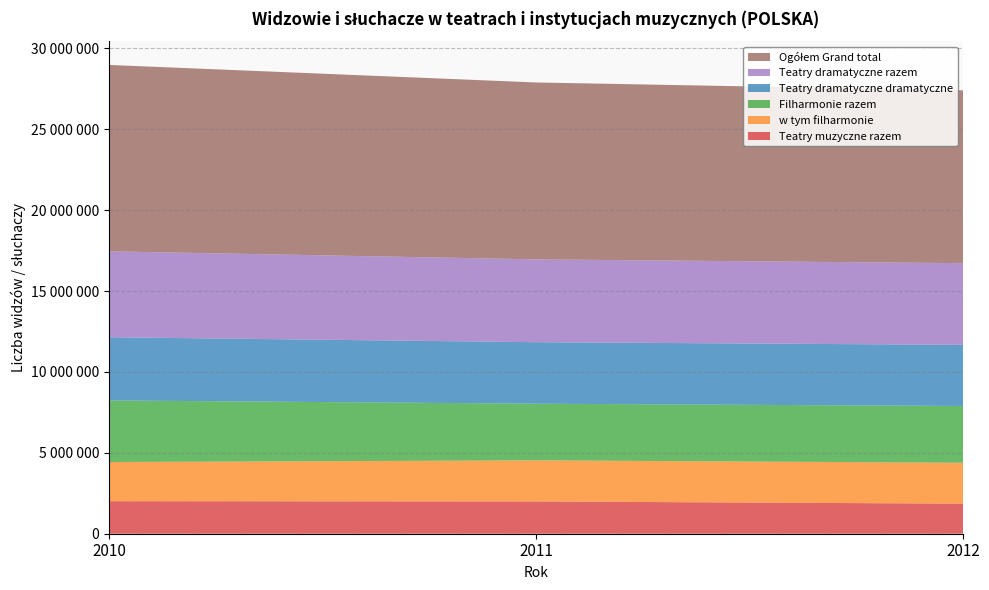

Reading right to left, extract all data points from this chart.

Ogółem Grand total: 10681048	10935647	11522245
Teatry dramatyczne razem: 5049981	5120855	5311847
Filharmonie razem: 3508375	3502297	3808272
w tym filharmonie: 2530163	2540845	2421562
Teatry muzyczne razem: 1858604	1995676	2010744
Teatry dramatyczne dramatyczne: 3779373	3801312	3905584